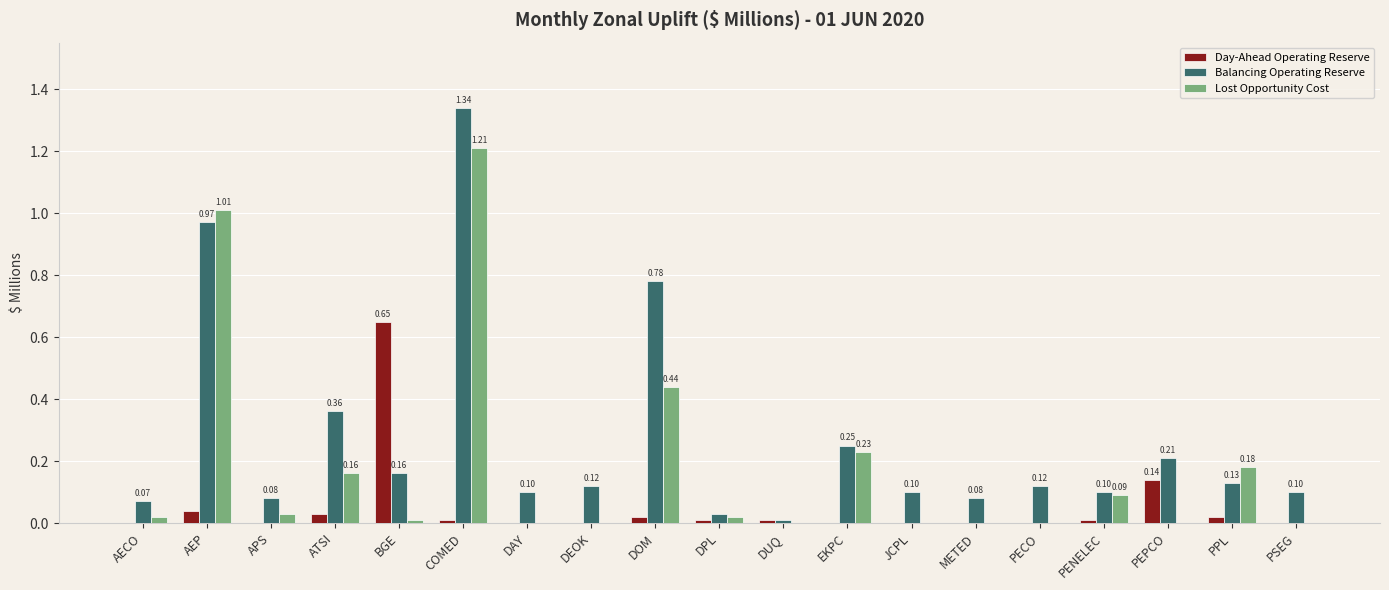

At which category does the chart reach its peak across all series?

COMED